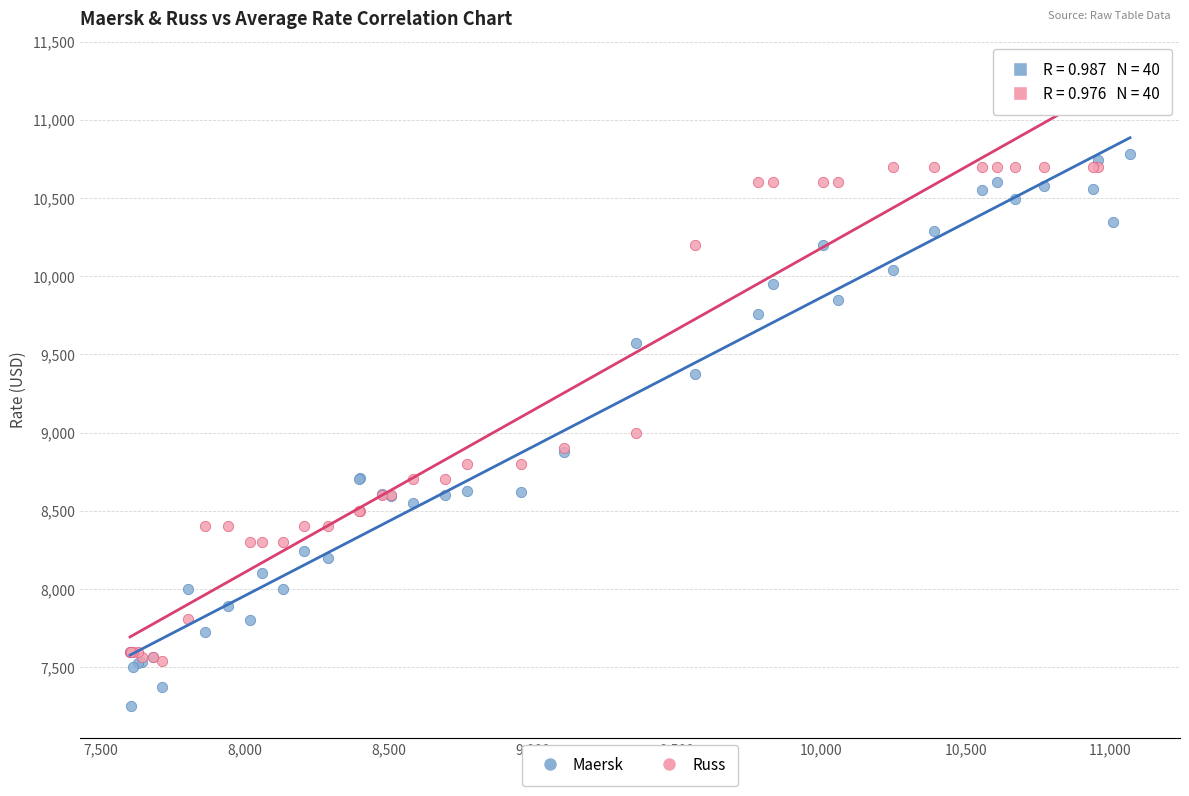

Across all series, what Y value is closest to 9275?

9375